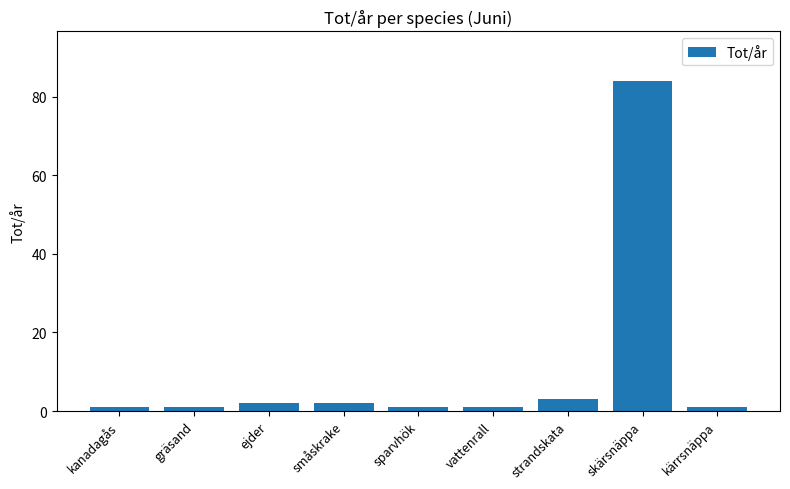

Reading left to right, what are all the values shown in this chart?

kanadagås=1	gräsand=1	ejder=2	småskrake=2	sparvhök=1	vattenrall=1	strandskata=3	skärsnäppa=84	kärrsnäppa=1